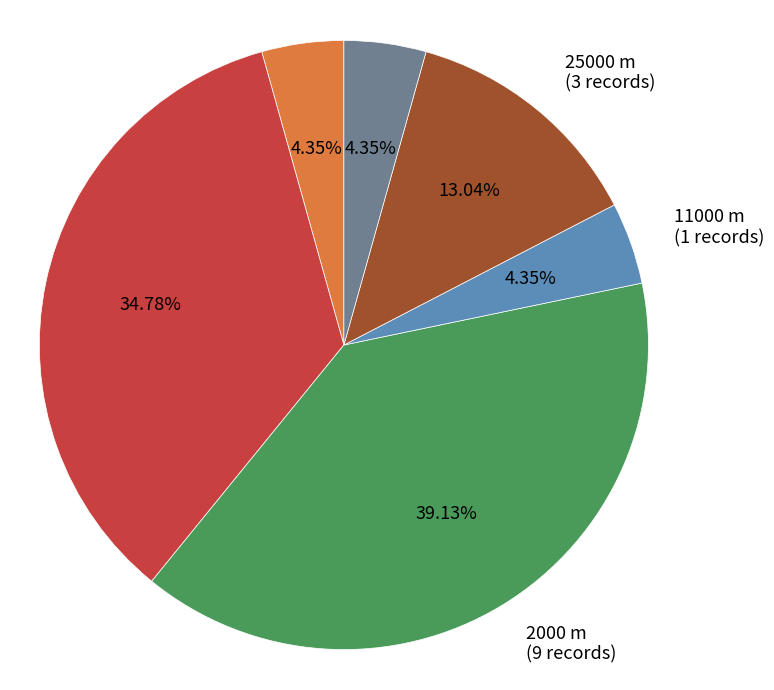

Which has a higher value, 100000 m or 25000 m?

25000 m